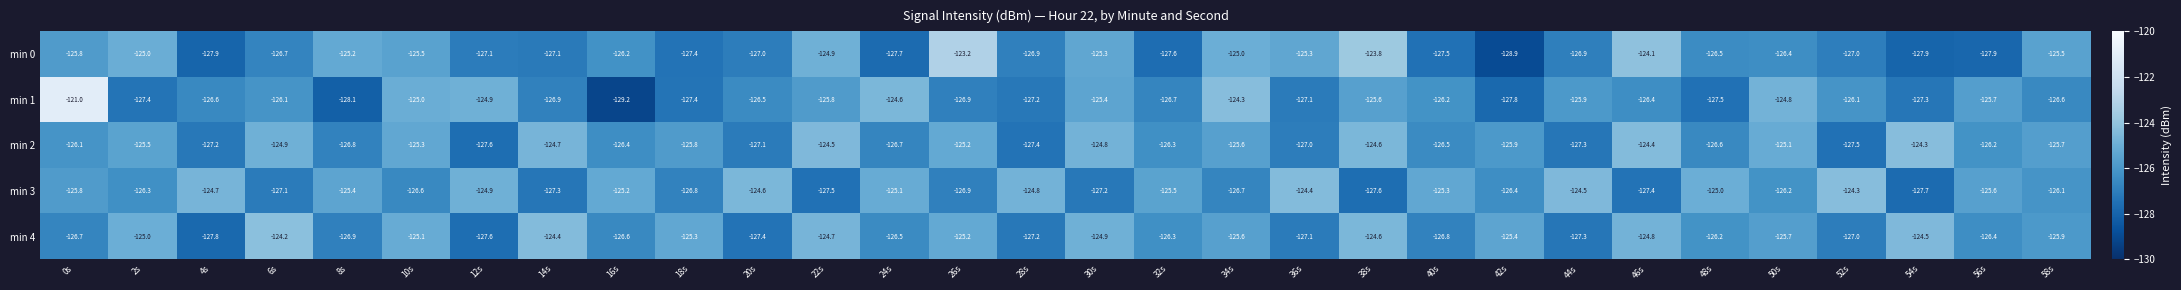

Which series has the widest spread of values?

min 1